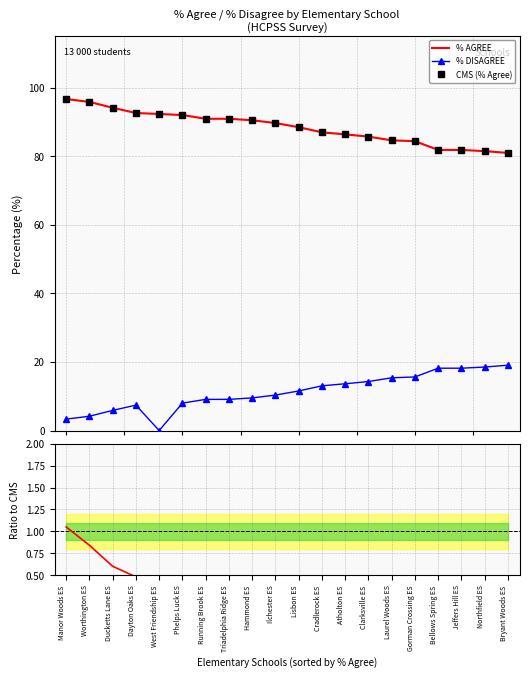

True or false: % DISAGREE and % AGREE cross at least once.

False